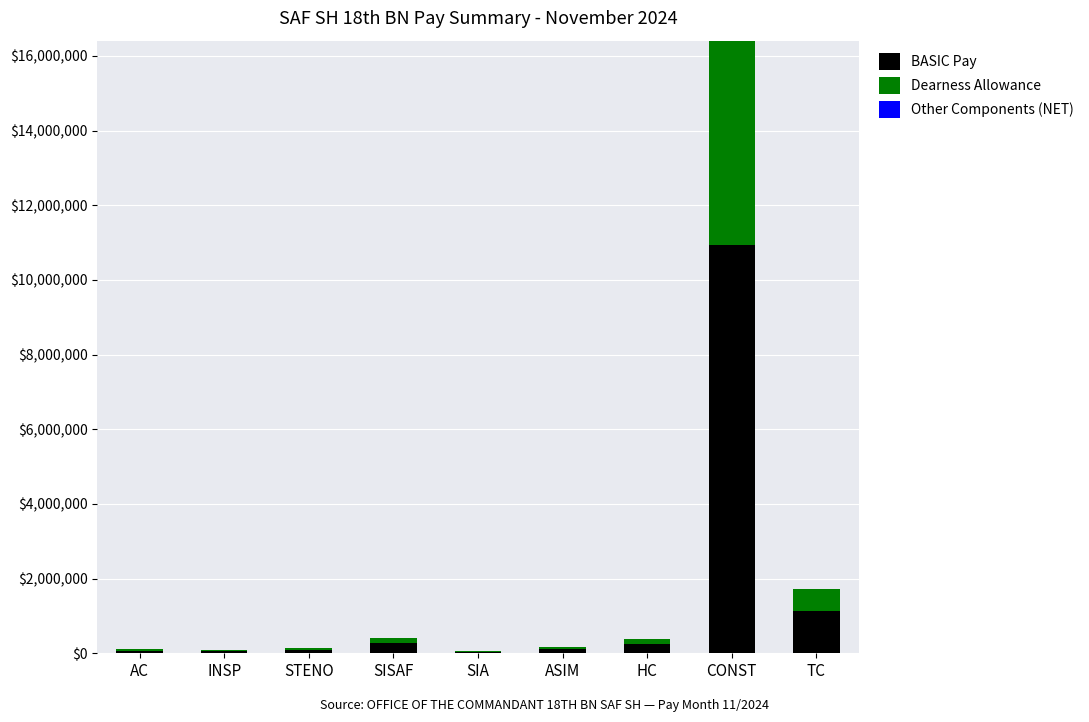

What is the highest value of the BASIC Pay series?

10937350